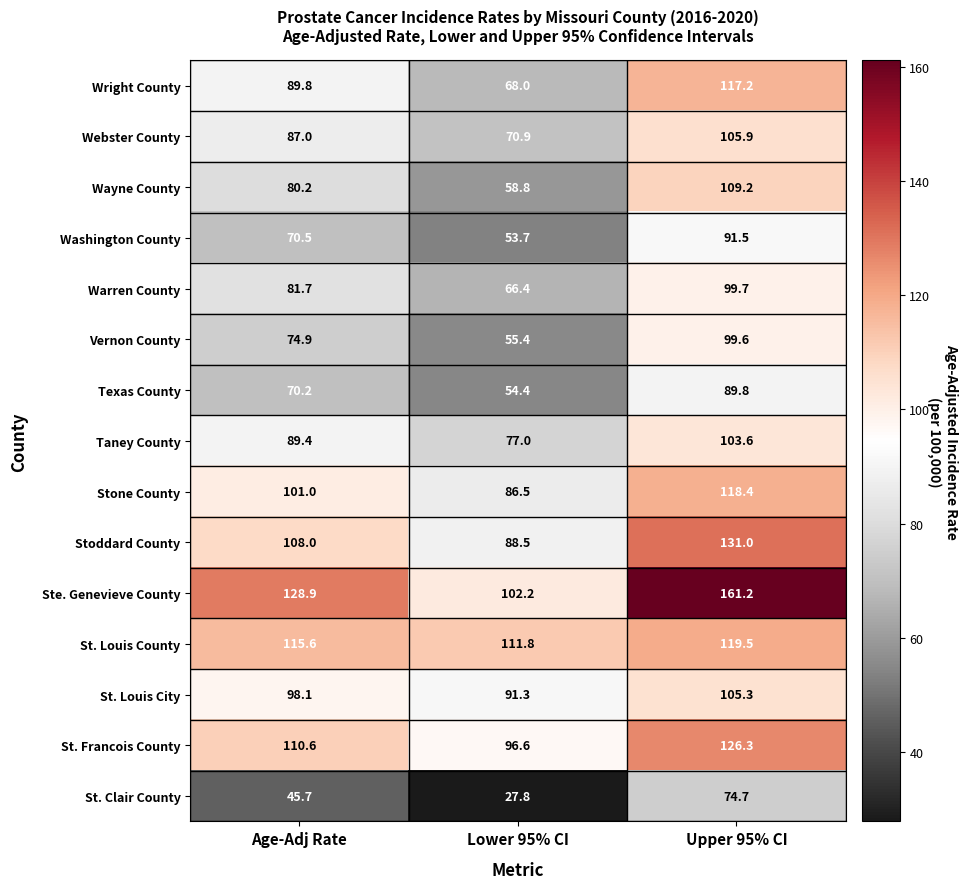

Is the value of Ste. Genevieve County at Age-Adj Rate greater than the value of Stoddard County at Lower 95% CI?

Yes